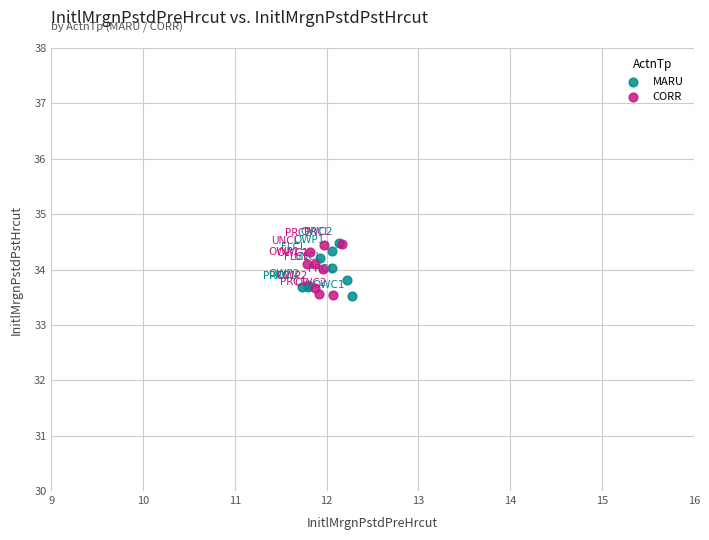

What are all the series names shown in the legend?

MARU, CORR